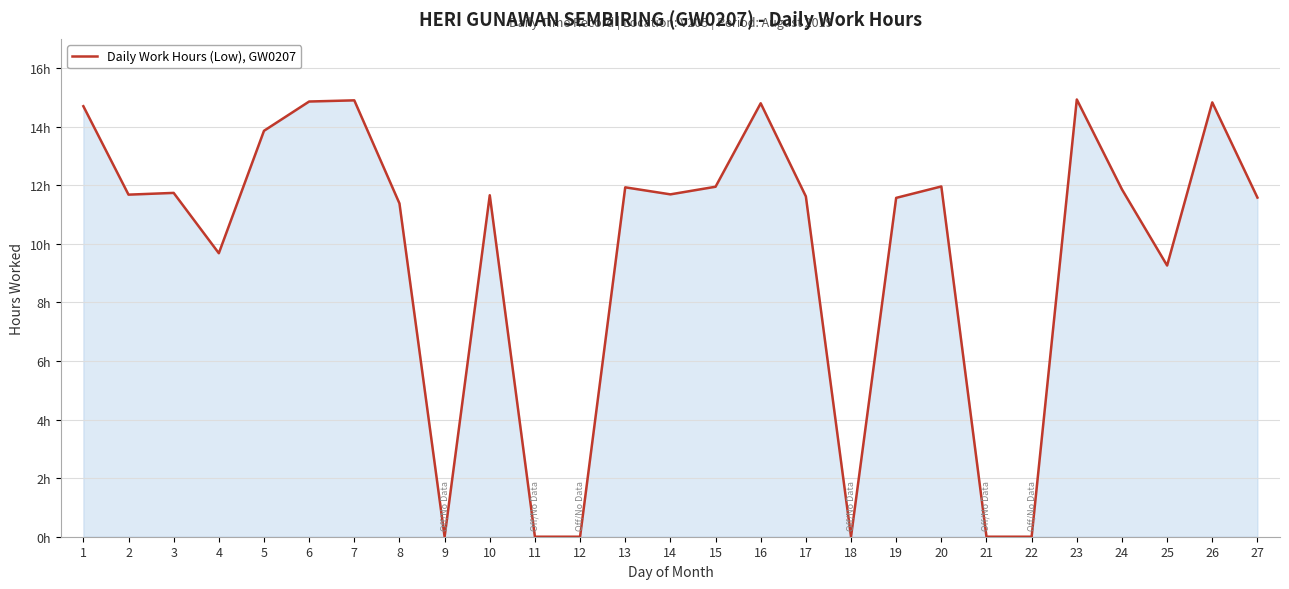

Reading left to right, what are all the values shown in this chart?

1=14.7	2=11.7	3=11.7	4=9.7	5=13.9	6=14.9	7=14.9	8=11.4	9=0.0	10=11.7	11=0.0	12=0.0	13=11.9	14=11.7	15=11.9	16=14.8	17=11.6	18=0.0	19=11.6	20=12.0	21=0.0	22=0.0	23=14.9	24=11.9	25=9.3	26=14.8	27=11.6